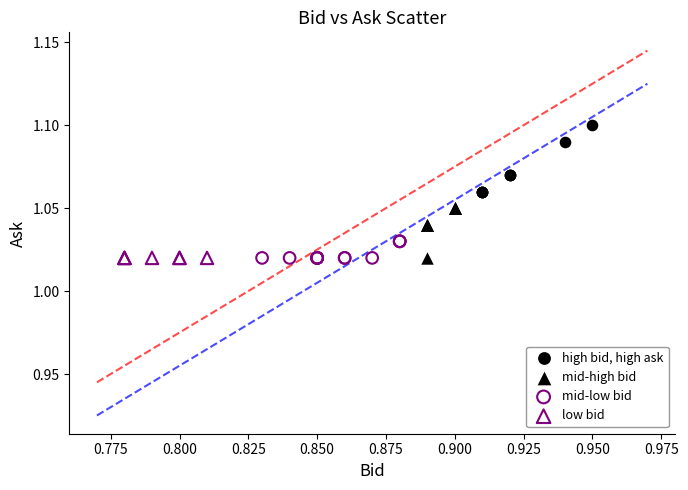

Which series contains the highest Y value?

high bid, high ask